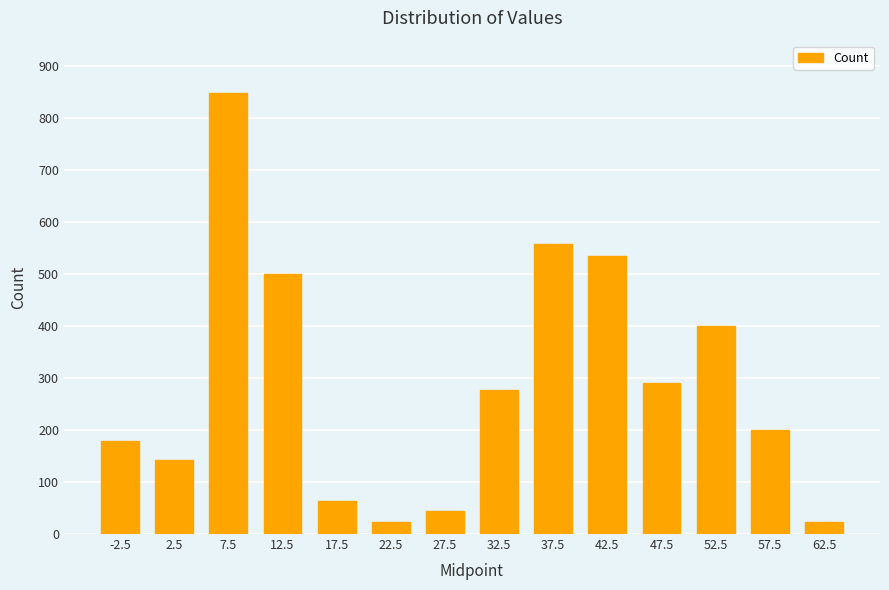

At which label is the value closest to 435?

52.5